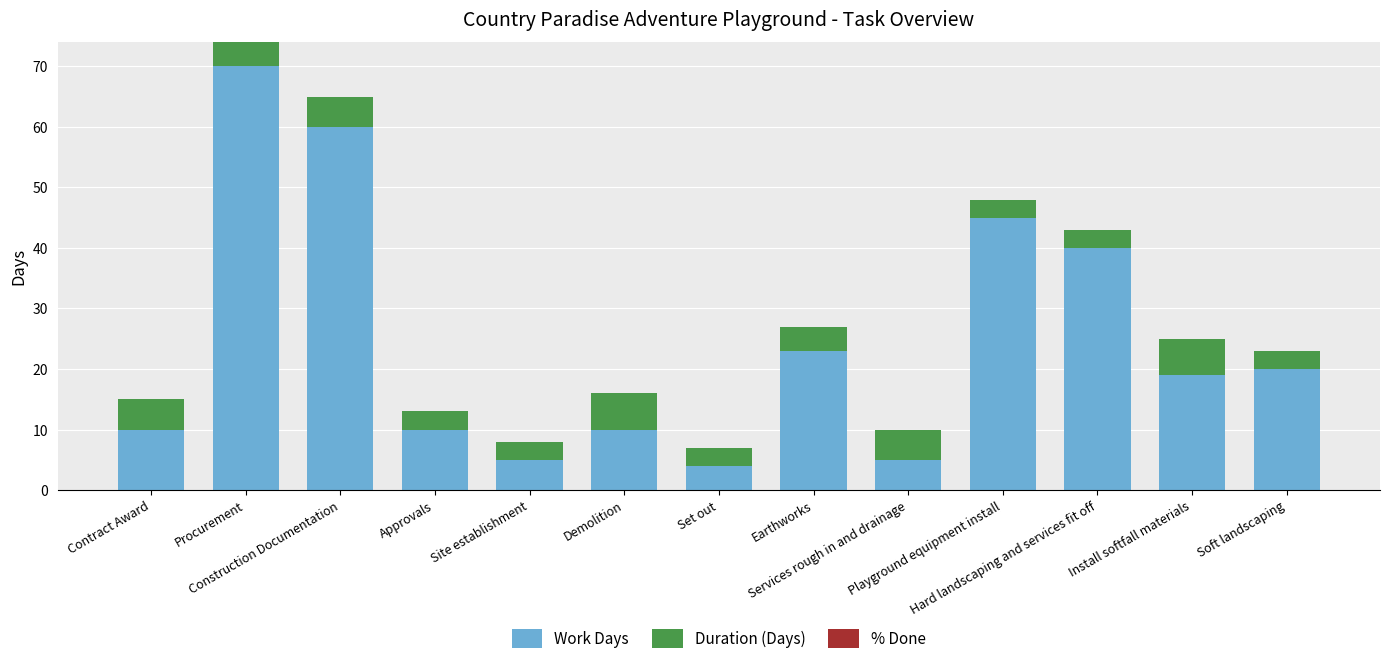

What is the minimum value for Work Days?

4